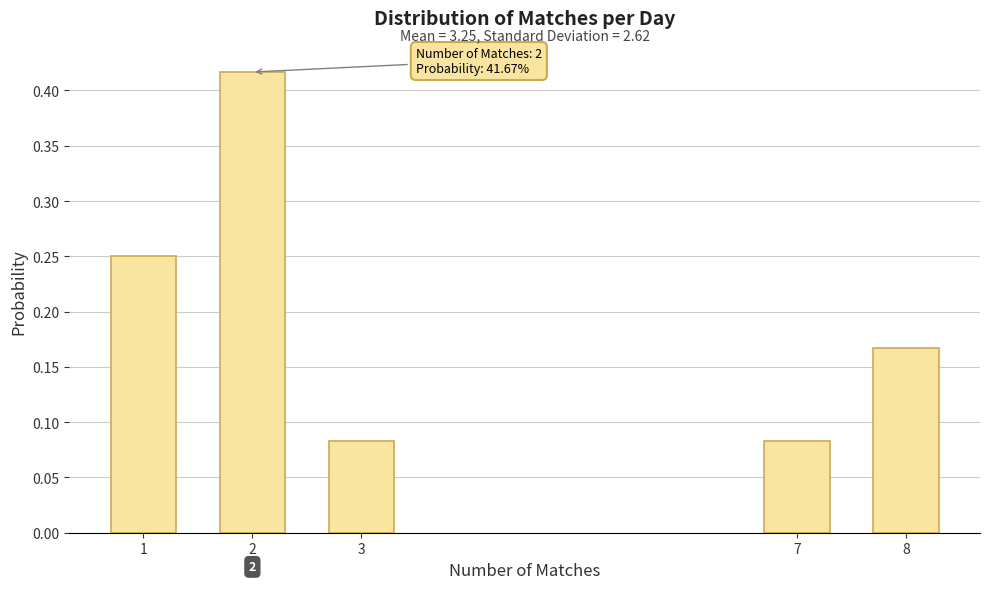

How many values are between 0 and 1?

5